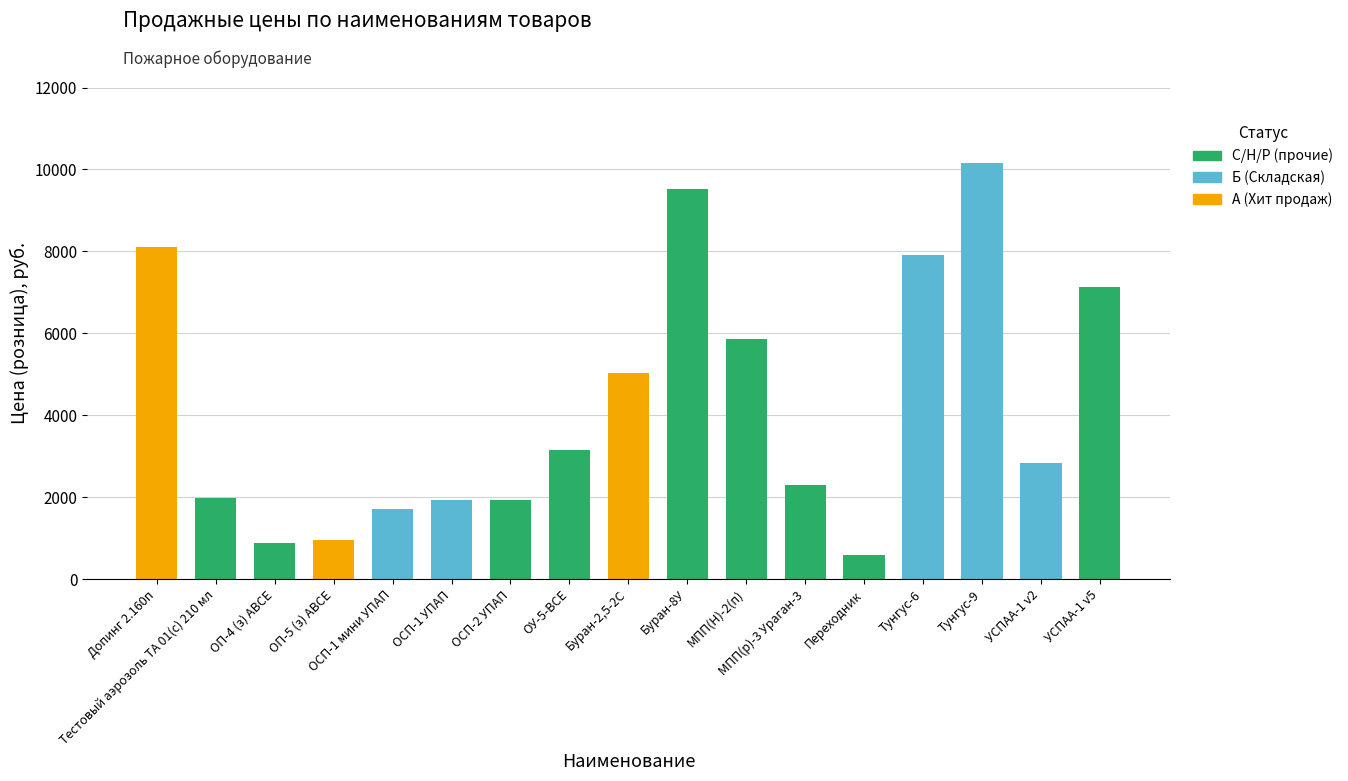

Which category has the highest value in the А (Хит продаж) series?

Допинг 2.160п